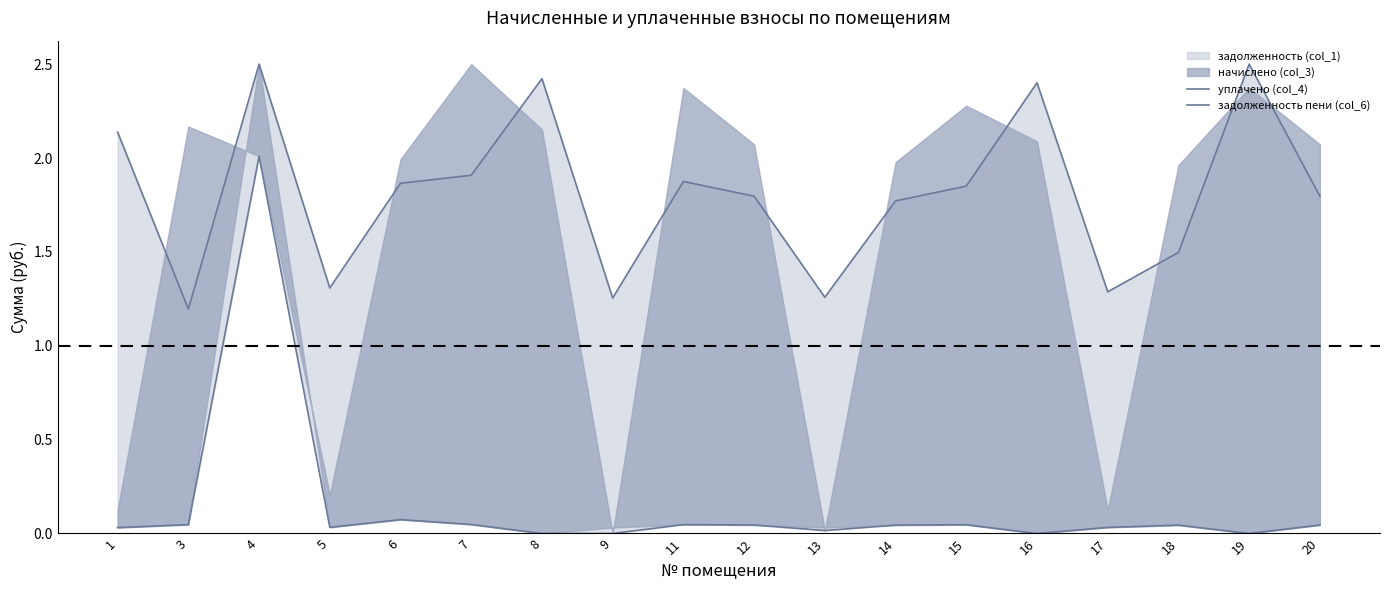

At which label is уплачено (col_4) closest to 1?

3